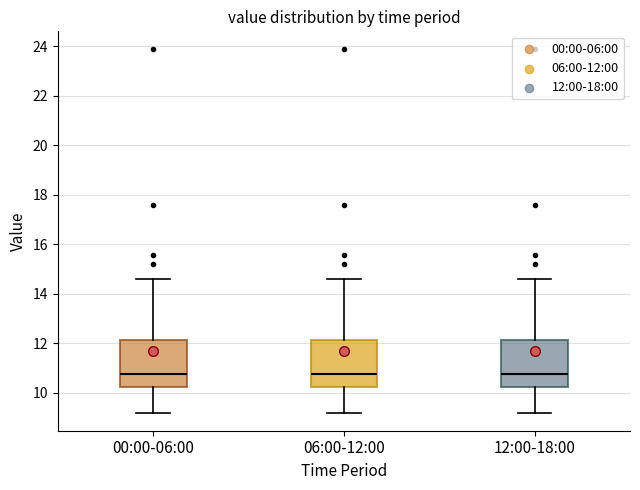

Reading left to right, transcribe this box plot: for each box, give where its median line is, the range the box spans, and where its two whiskers end, as read against the y-axis. The values are not printed on the chart, so give them approximately, as read against the axis.

00:00-06:00: median 10.8, box 10.2 to 12.2, whiskers 9.2 to 14.6
06:00-12:00: median 10.8, box 10.2 to 12.2, whiskers 9.2 to 14.6
12:00-18:00: median 10.8, box 10.2 to 12.2, whiskers 9.2 to 14.6